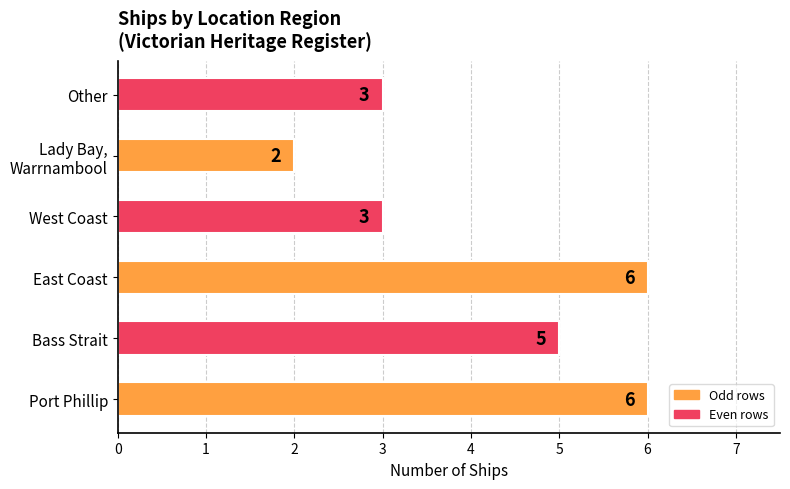

The value at East Coast is 8. True or false?

False